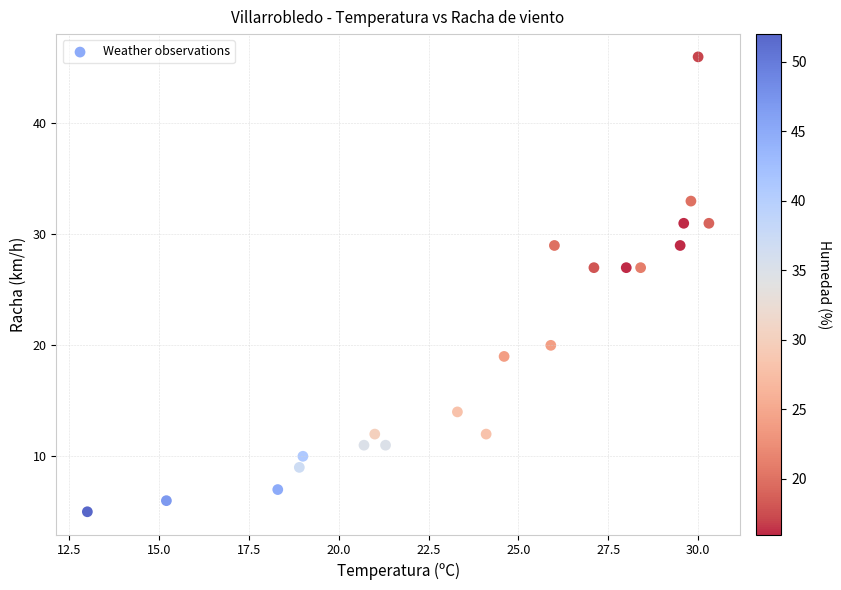

What is the range of Y values (max minus min)?

41